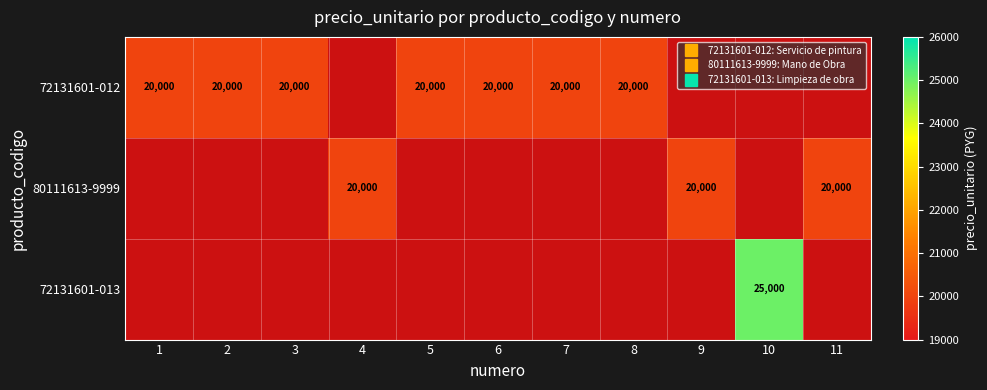

Is the value of 72131601-013 at 9 greater than the value of 72131601-012 at 1?

No